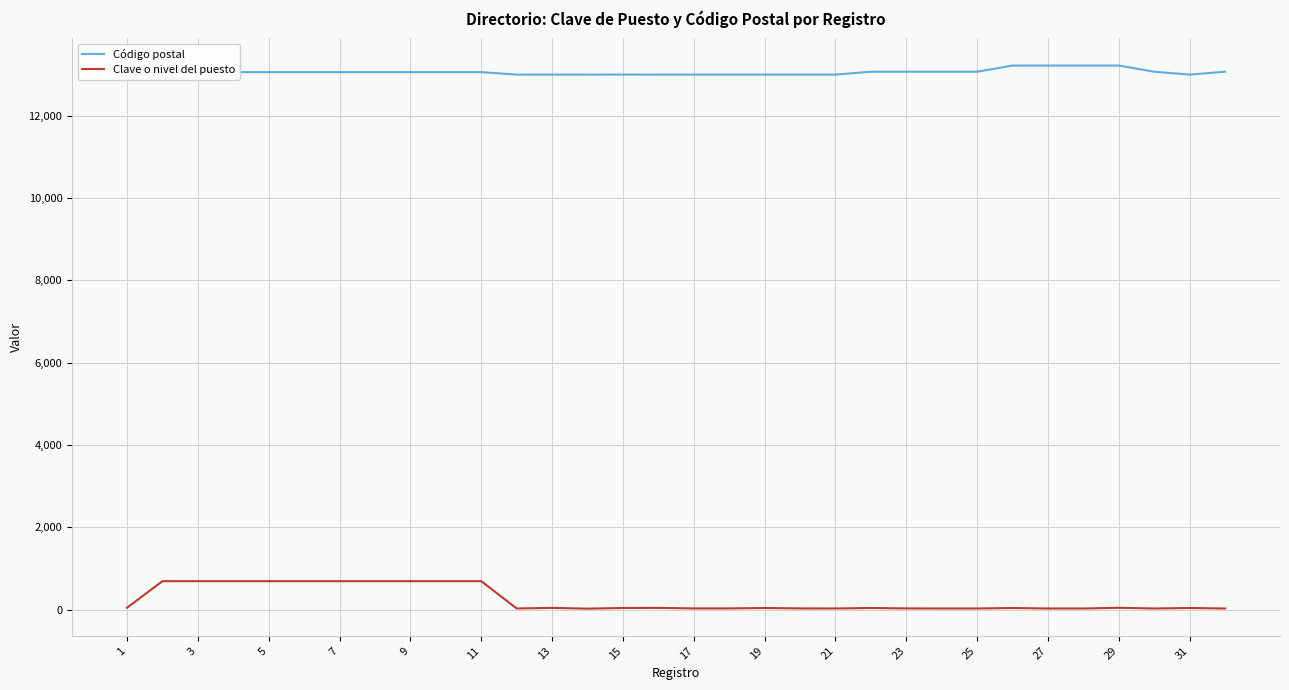

True or false: Clave o nivel del puesto and Código postal cross at least once.

False